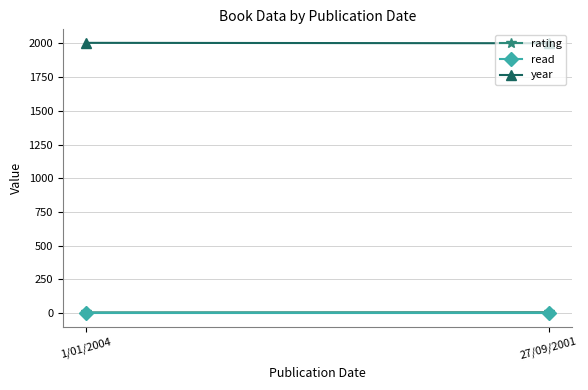

At which label is rating closest to 6?

1/01/2004